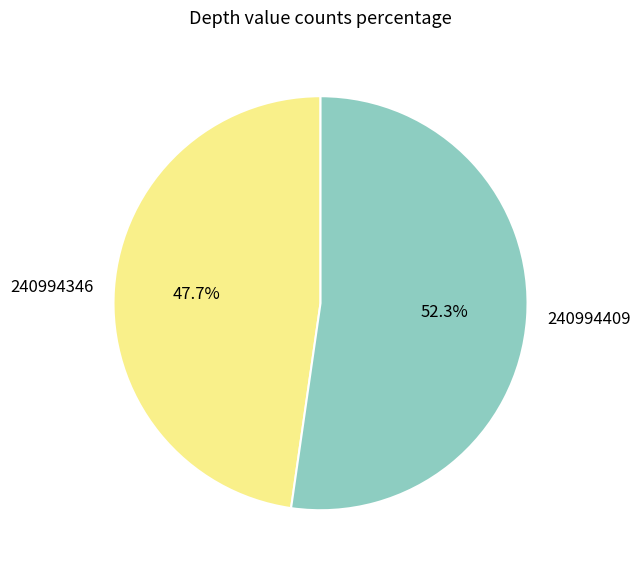

The 240994346 slice represents 34% of the pie. True or false?

False